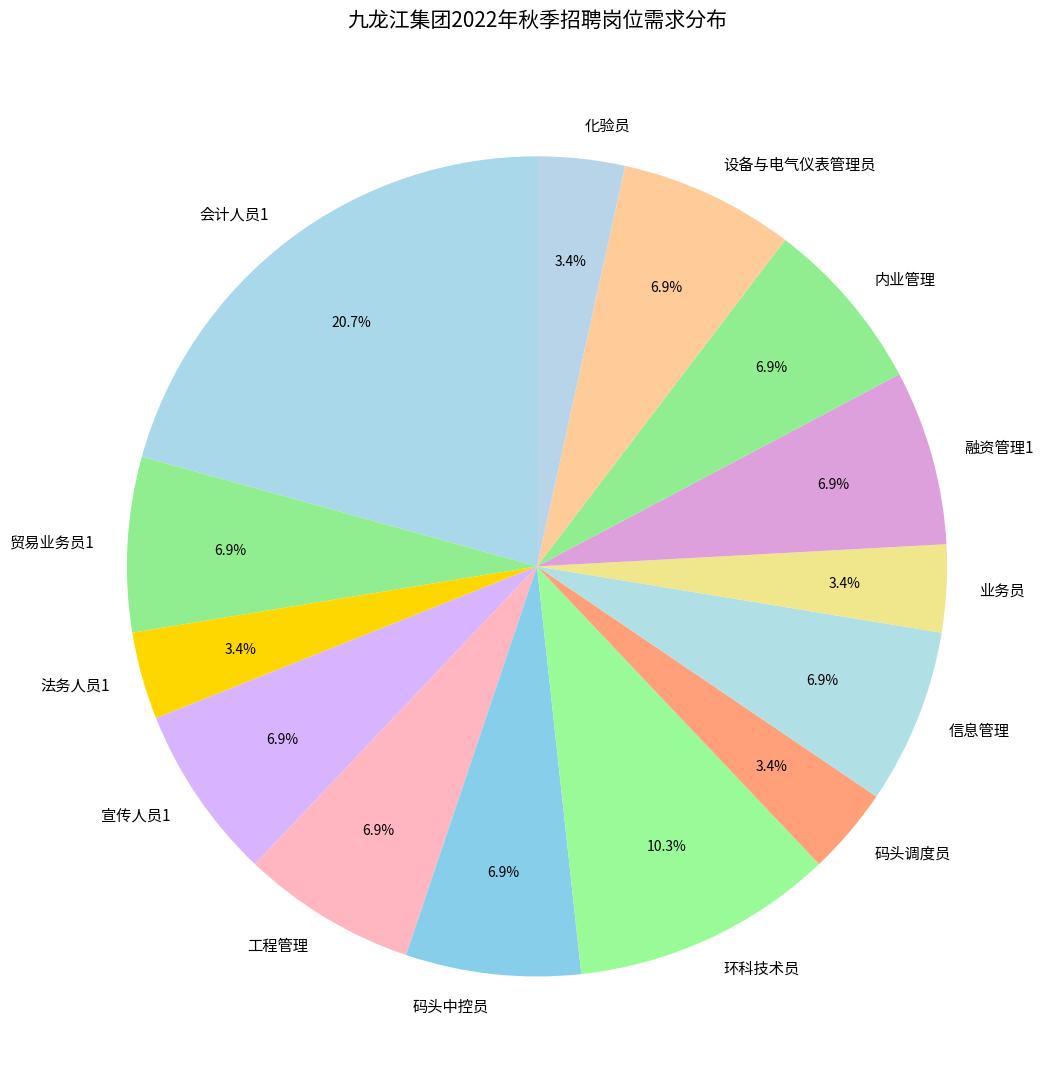

To the nearest percent, what is the average slice percentage?

7%